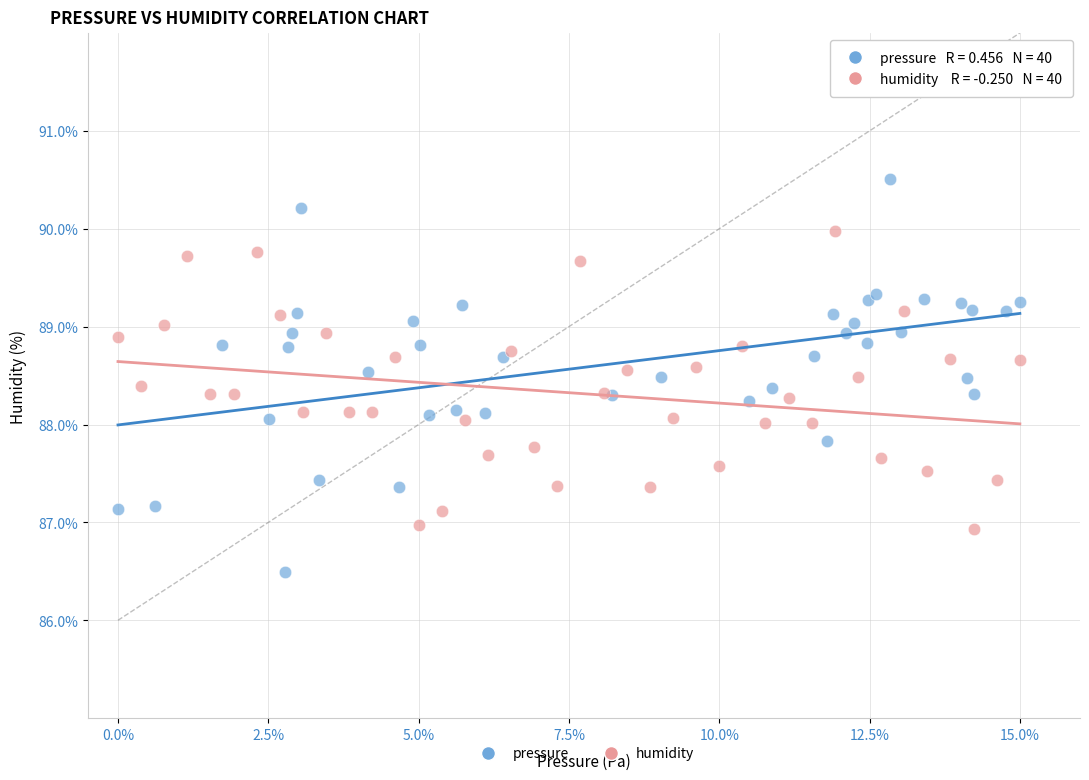

Which series has the largest Y range (max minus min)?

pressure